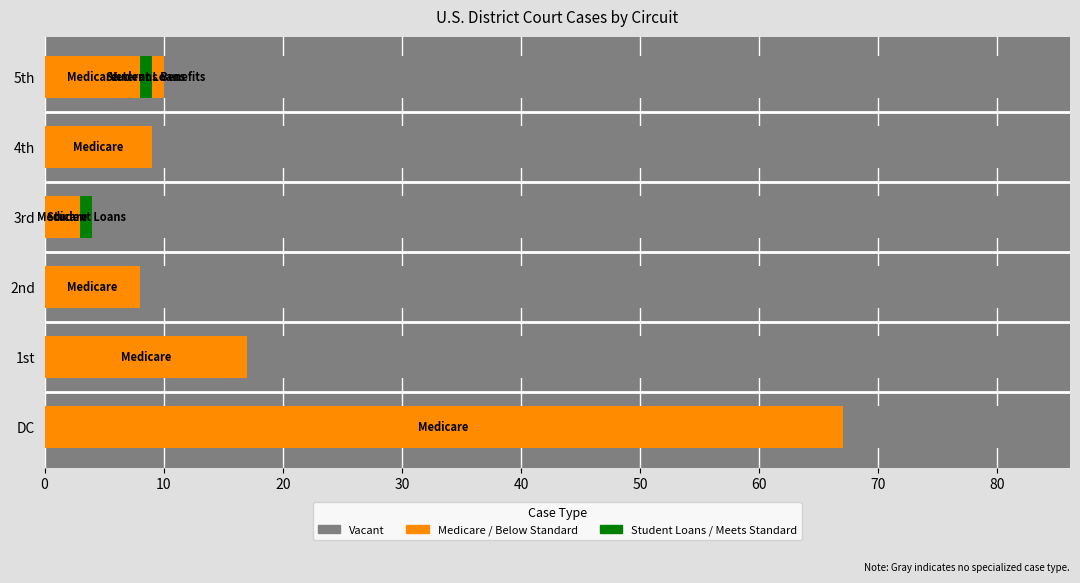

What is the difference between the second highest and minimum values in the Medicare series?

14